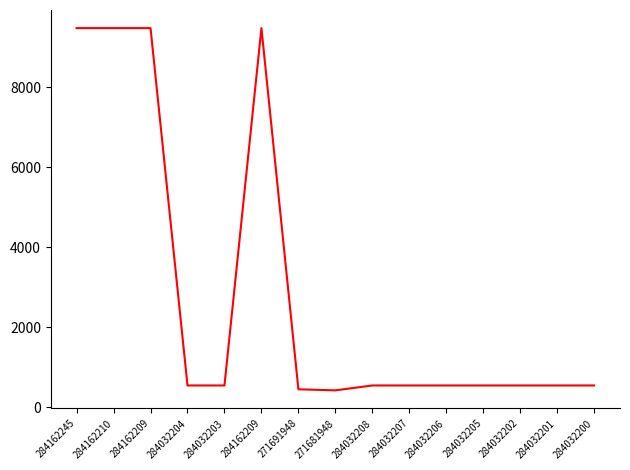

What is the sum of all values?

43631.0